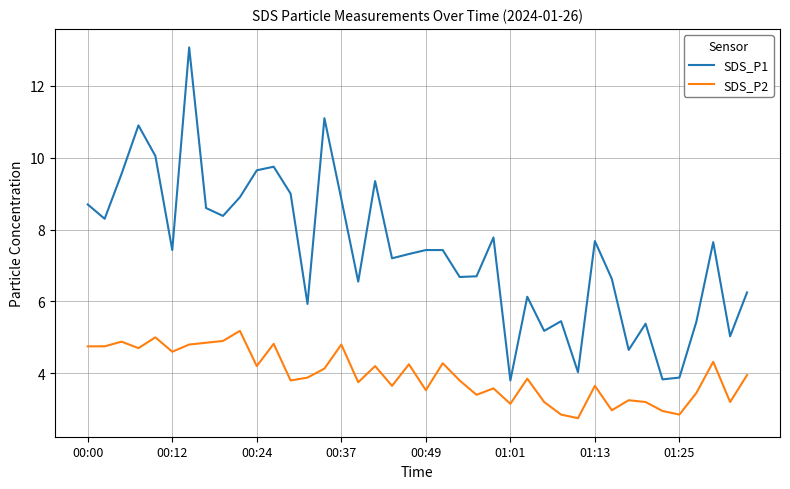

True or false: SDS_P2 and SDS_P1 intersect in this chart.

False